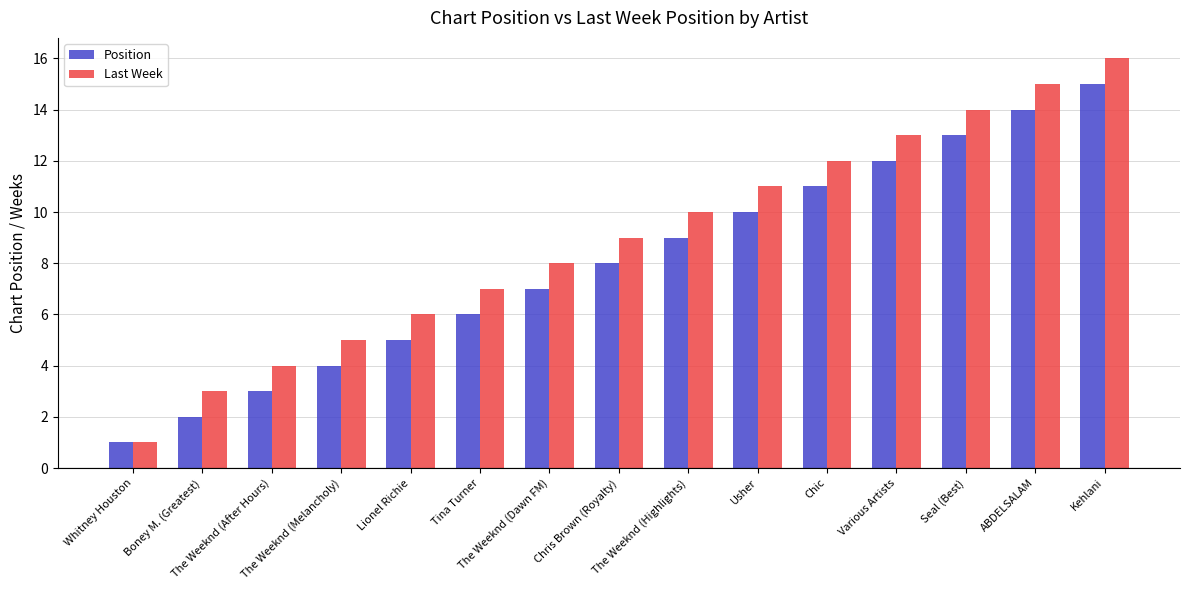

At which label is Last Week closest to 8?

The Weeknd (Dawn FM)